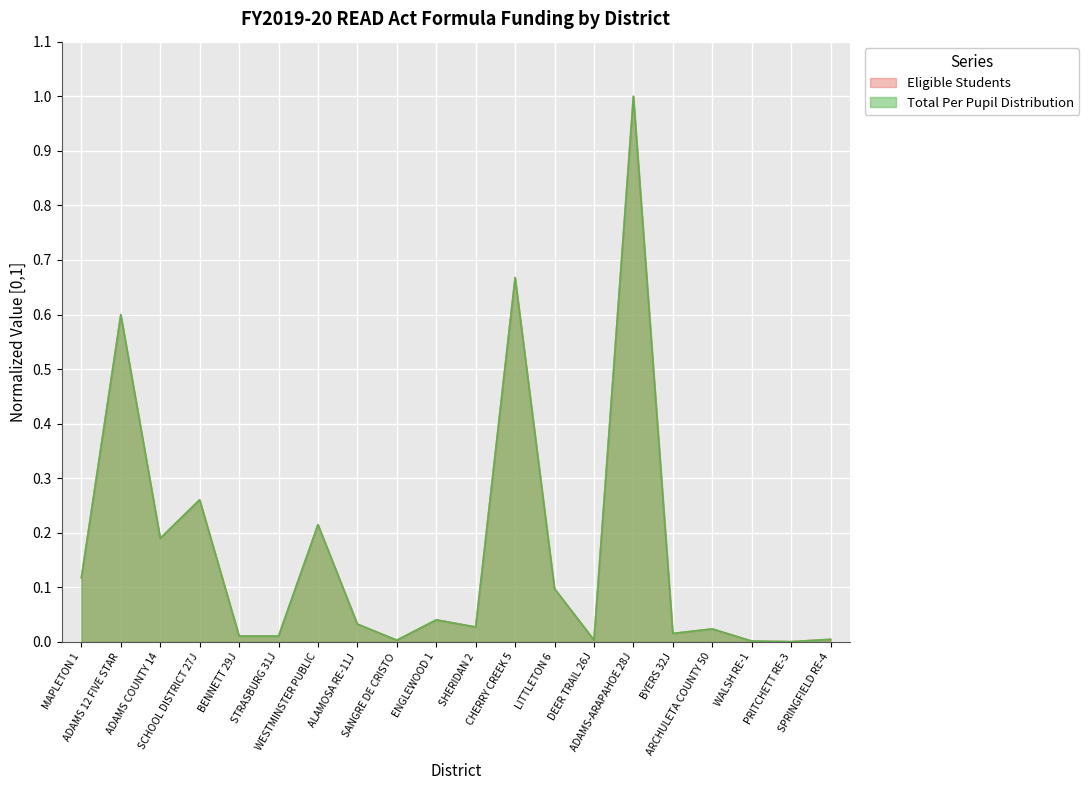

How many lines are shown in the chart?

2